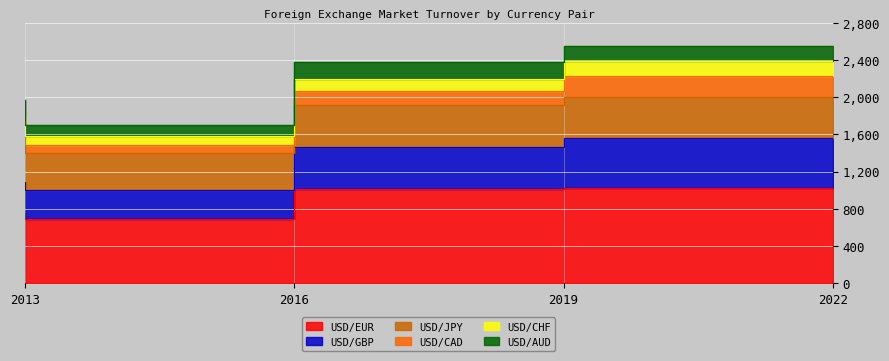

Rank the series by their maximum value, from lowest to highest.

USD/CHF, USD/AUD, USD/CAD, USD/JPY, USD/GBP, USD/EUR